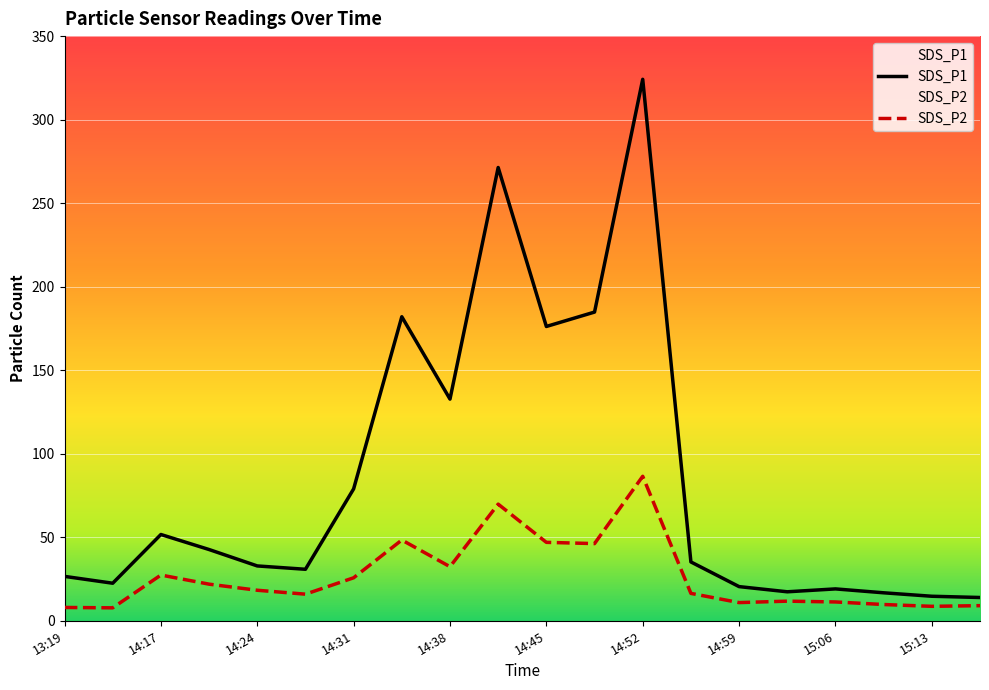

What is the total value across all series at 15:06?

30.3